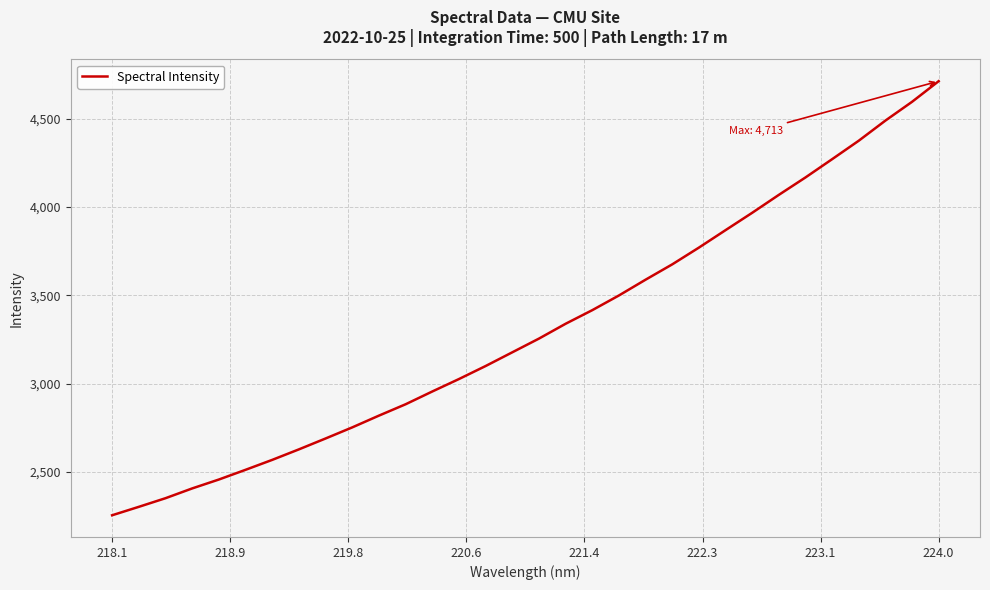

What is the greatest value displayed?

4713.4